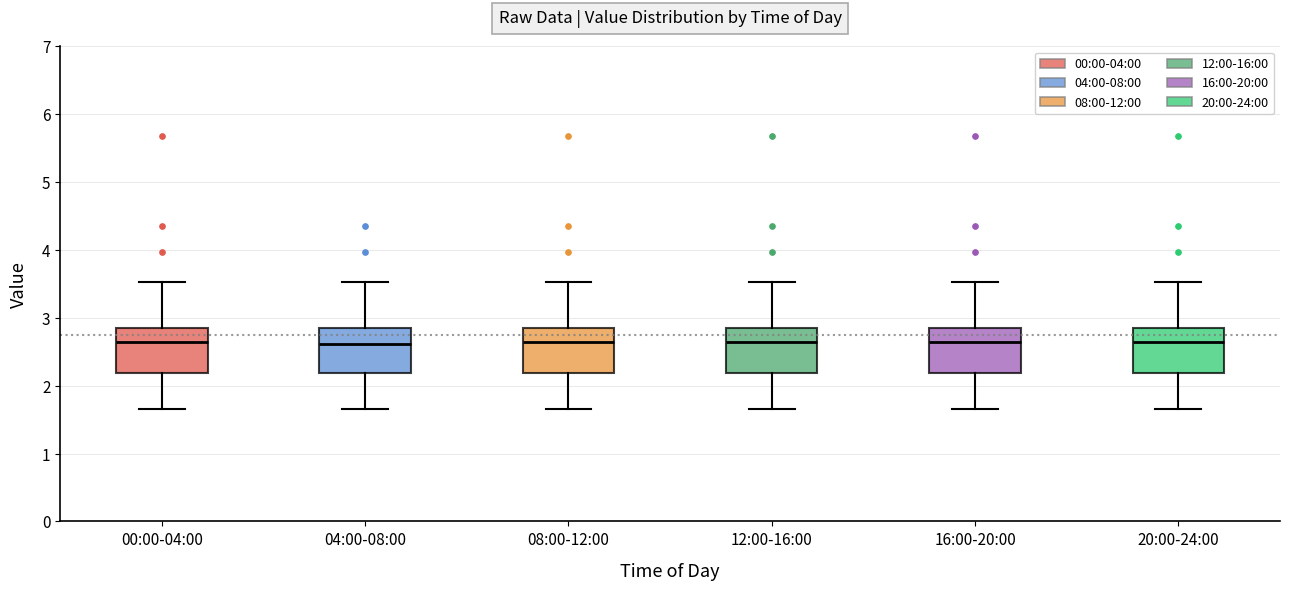

Reading left to right, transcribe this box plot: for each box, give where its median line is, the range the box spans, and where its two whiskers end, as read against the y-axis. The values are not printed on the chart, so give them approximately, as read against the axis.

00:00-04:00: median 2.7, box 2.2 to 2.8, whiskers 1.7 to 3.5
04:00-08:00: median 2.6, box 2.2 to 2.8, whiskers 1.7 to 3.5
08:00-12:00: median 2.7, box 2.2 to 2.8, whiskers 1.7 to 3.5
12:00-16:00: median 2.7, box 2.2 to 2.8, whiskers 1.7 to 3.5
16:00-20:00: median 2.7, box 2.2 to 2.8, whiskers 1.7 to 3.5
20:00-24:00: median 2.7, box 2.2 to 2.8, whiskers 1.7 to 3.5